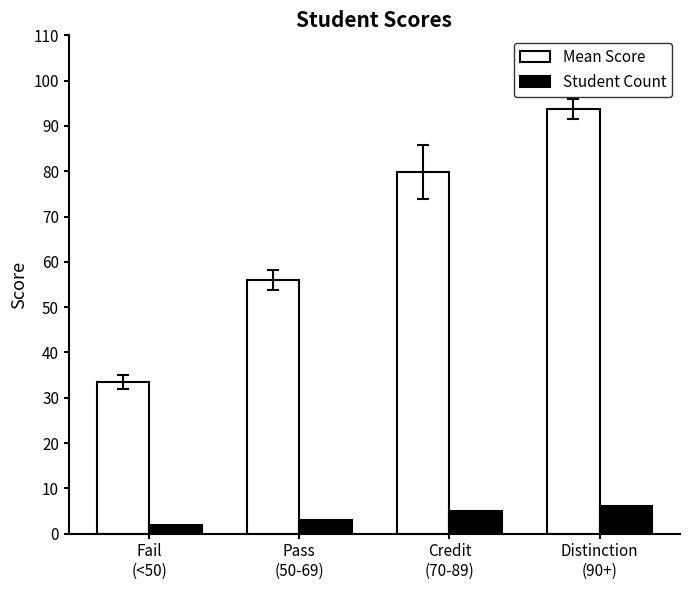

What is the approximate value of Student Count at Credit
(70-89)?

5.0